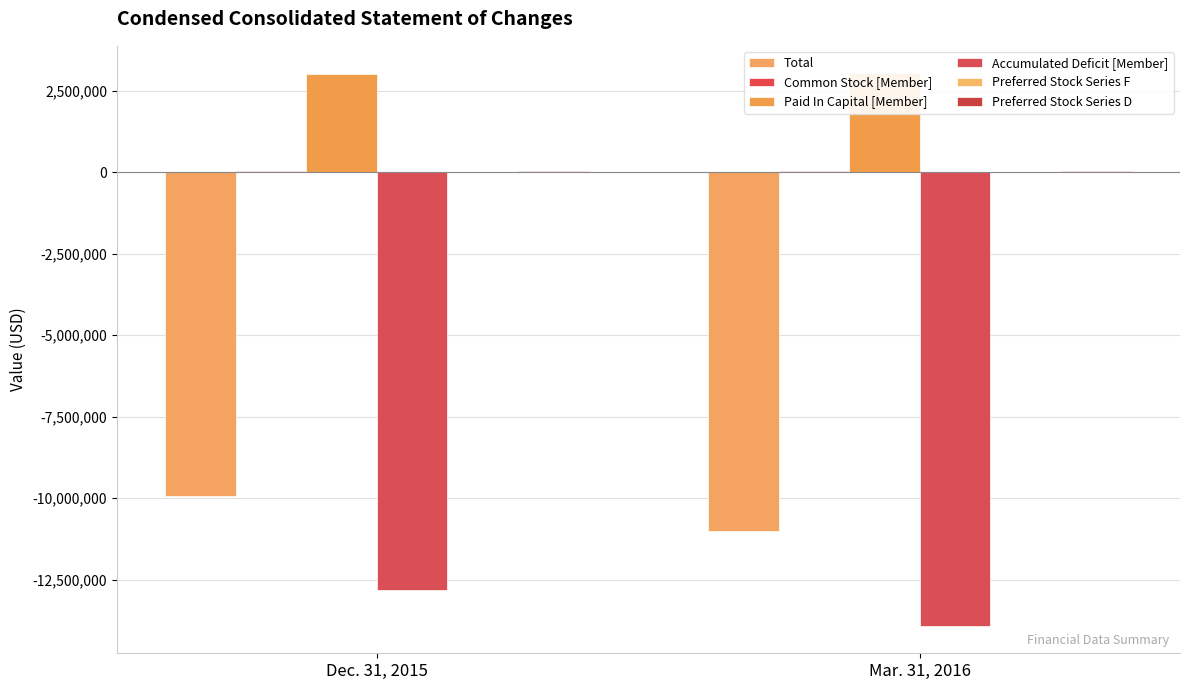

Is it true that Total equals -6560170 at Dec. 31, 2015?

False